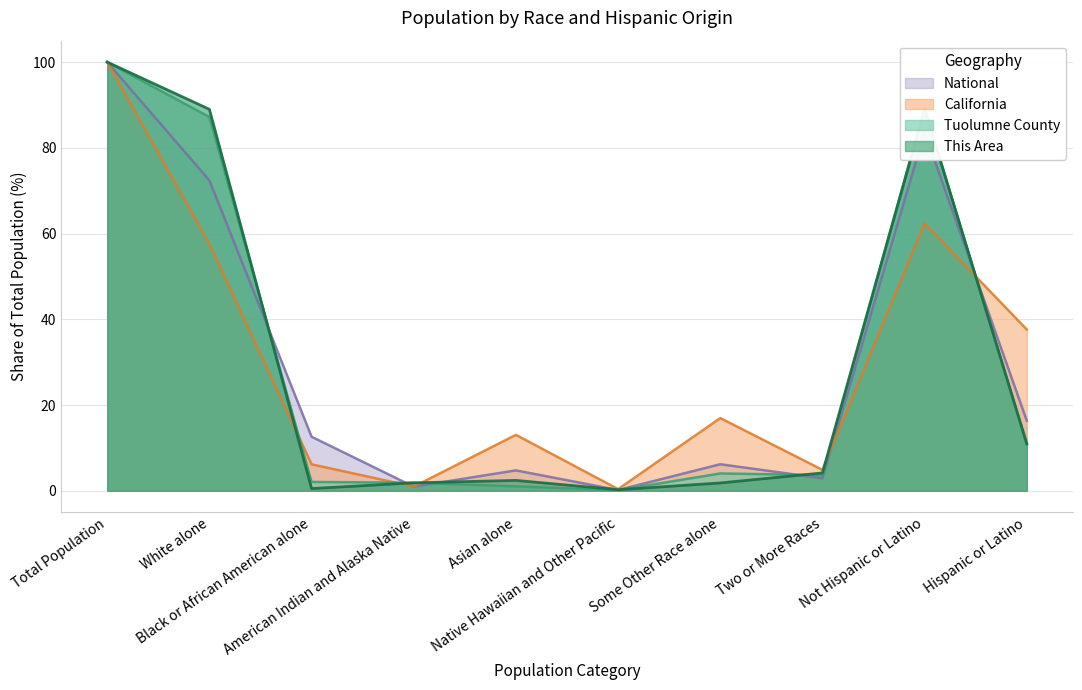

What is the sum of all California values?

300.0